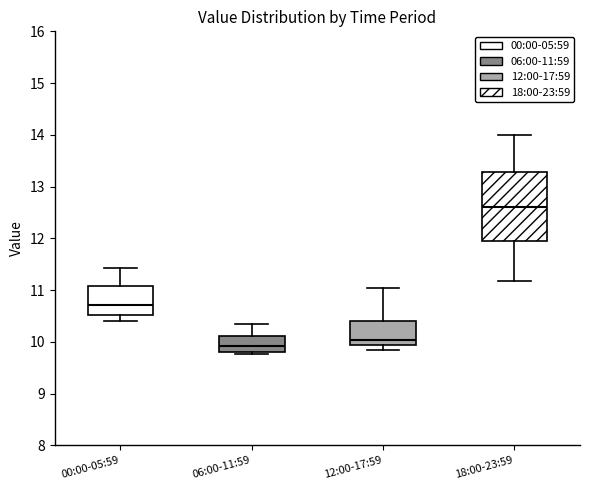

Which box's median line is the highest?

18:00-23:59